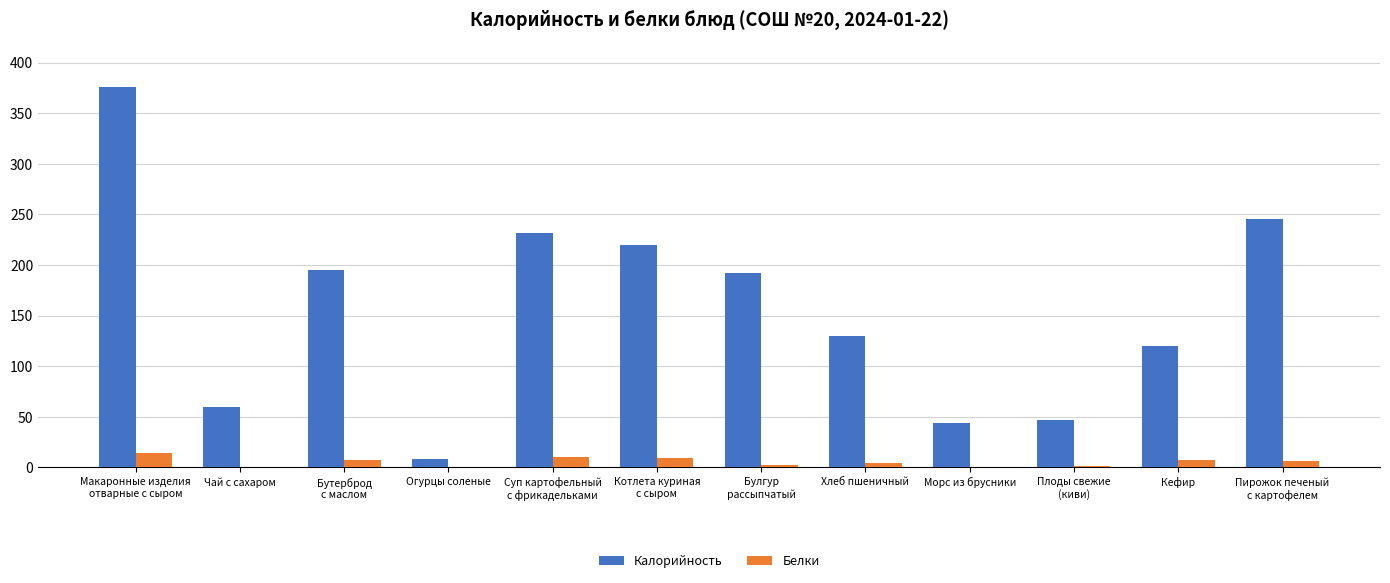

What is the sum of all Калорийность values?

1867.1